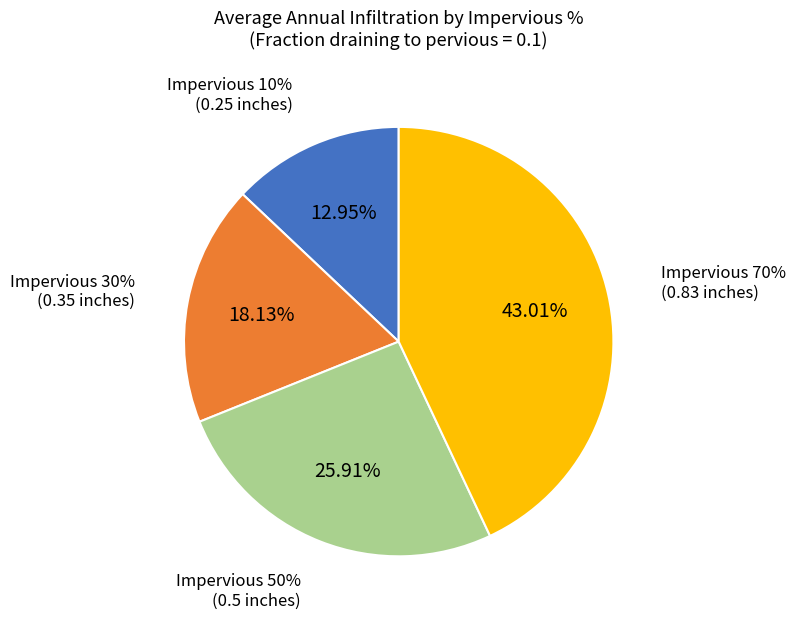

How many slices are in this pie chart?

4